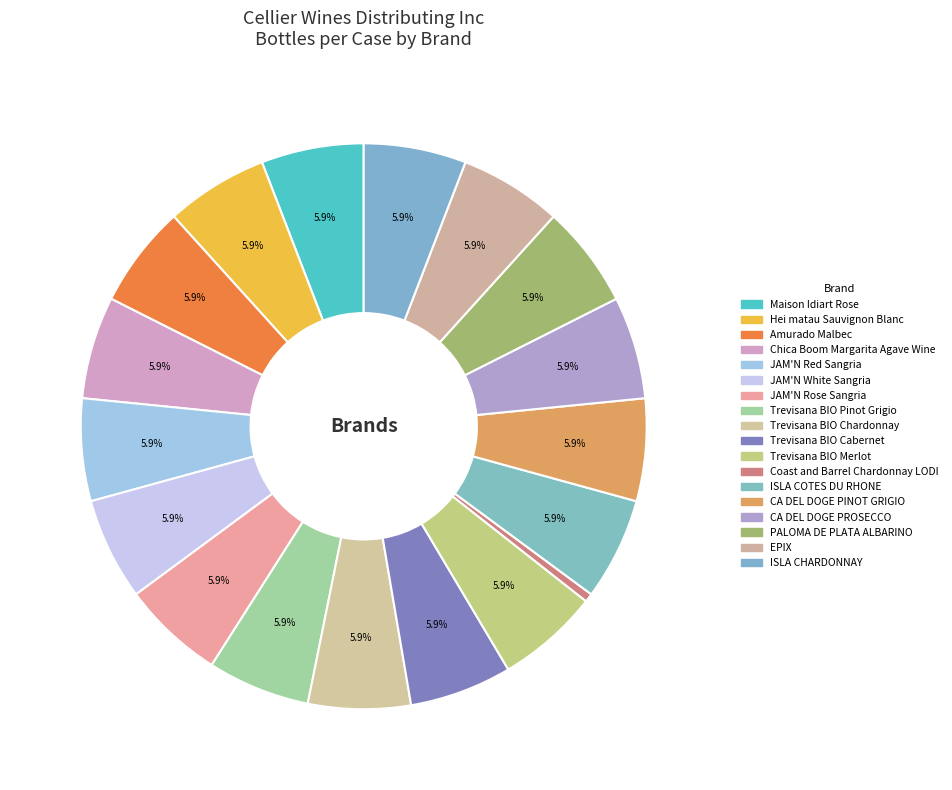

Count the number of slices in the pie.

18